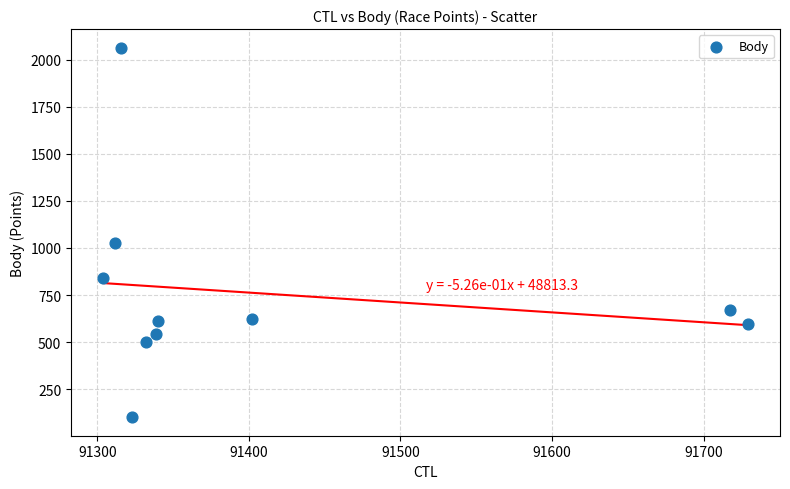

What Y value in the scatter plot is closest to 1082?

1024